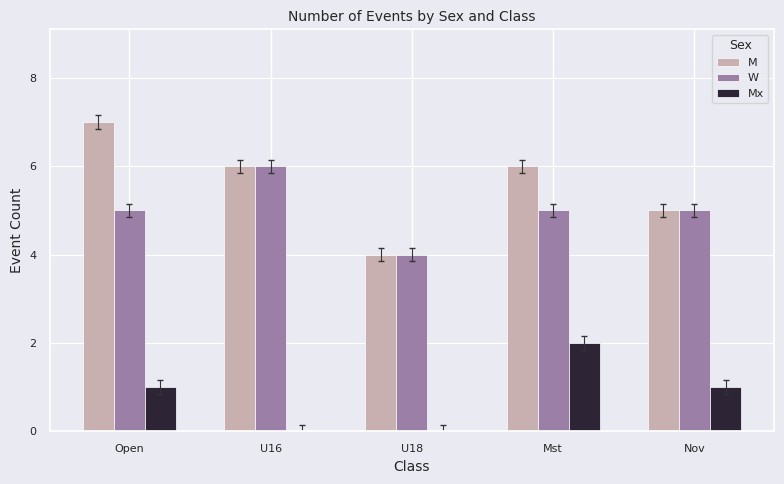

What is the sum of all Mx values?

4